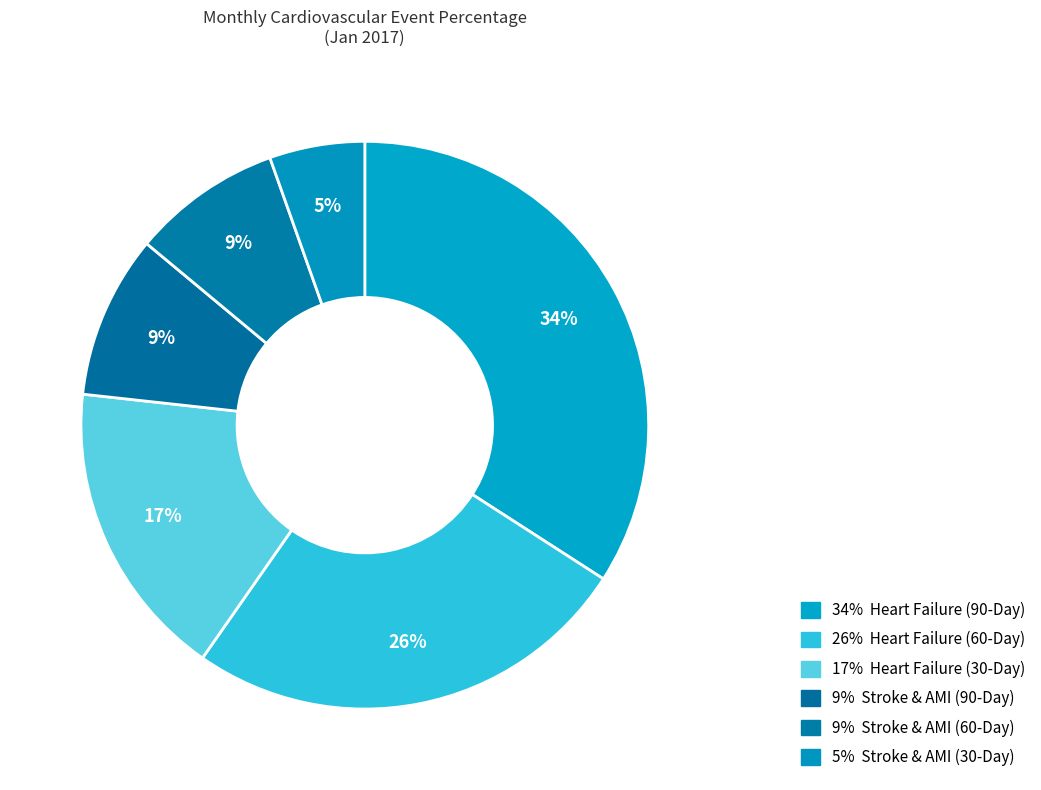

Is there any slice that represents more than half of the pie?

No